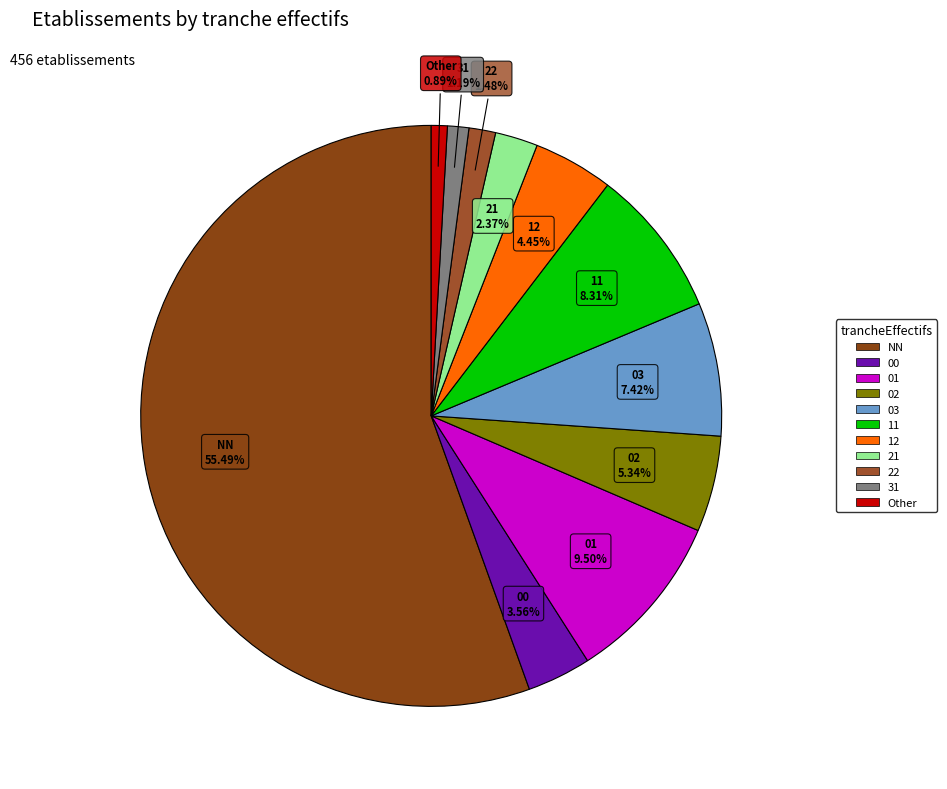

To the nearest percent, what portion does 22 represent?

1%